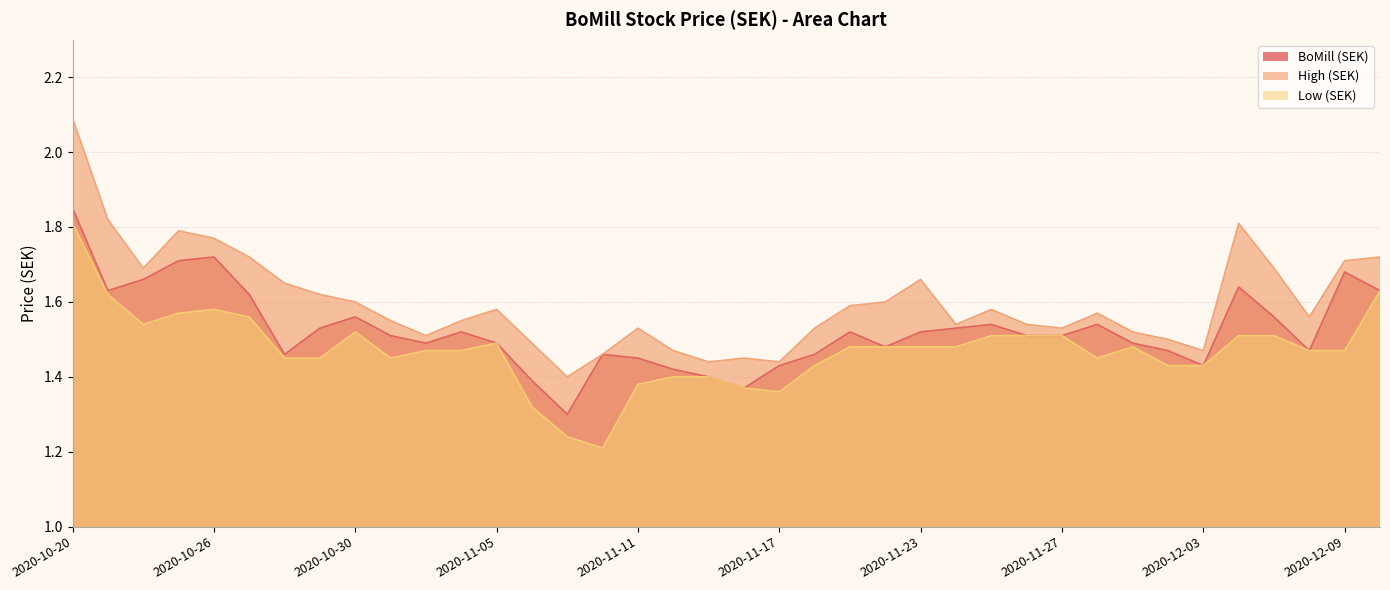

True or false: Low (SEK) has more than 2 points higher than both neighbors.

True